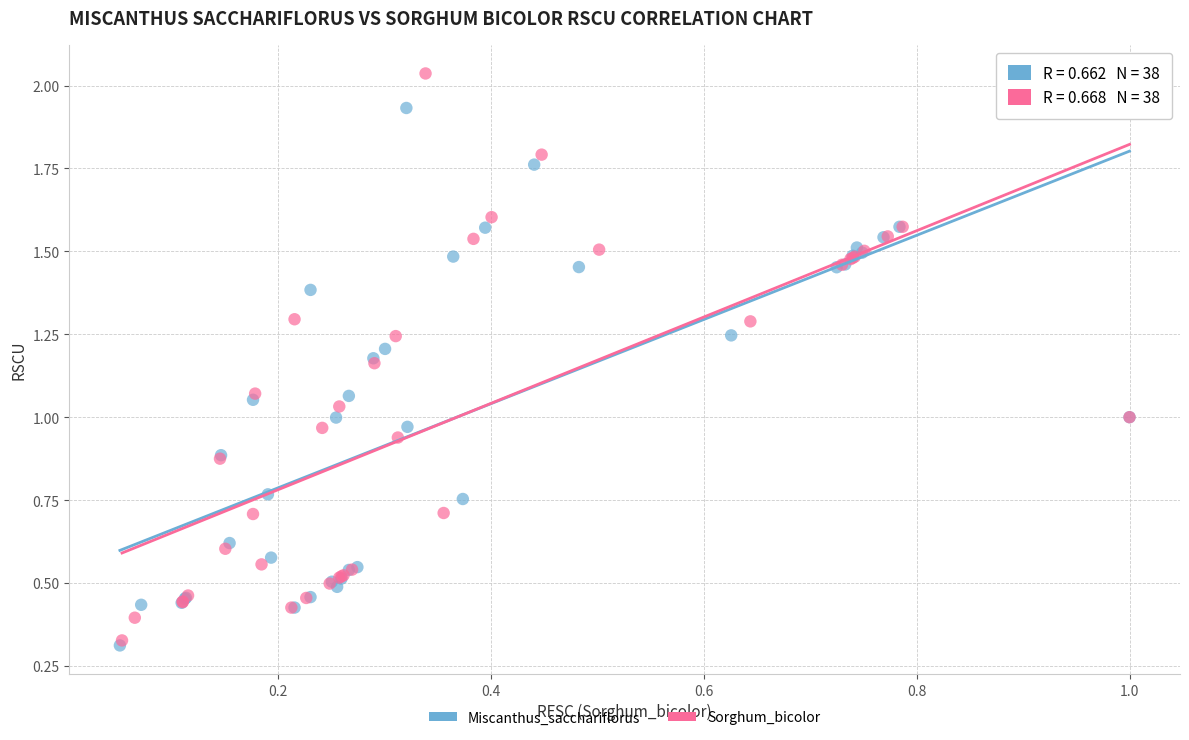

What are all the series names shown in the legend?

Miscanthus_sacchariflorus, Sorghum_bicolor